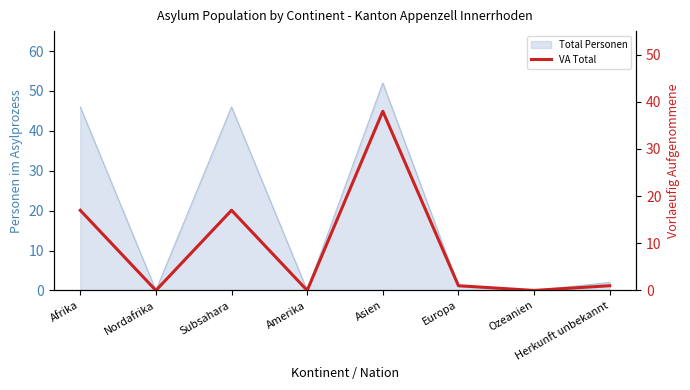

Does the chart display data point markers on the line(s)?

No